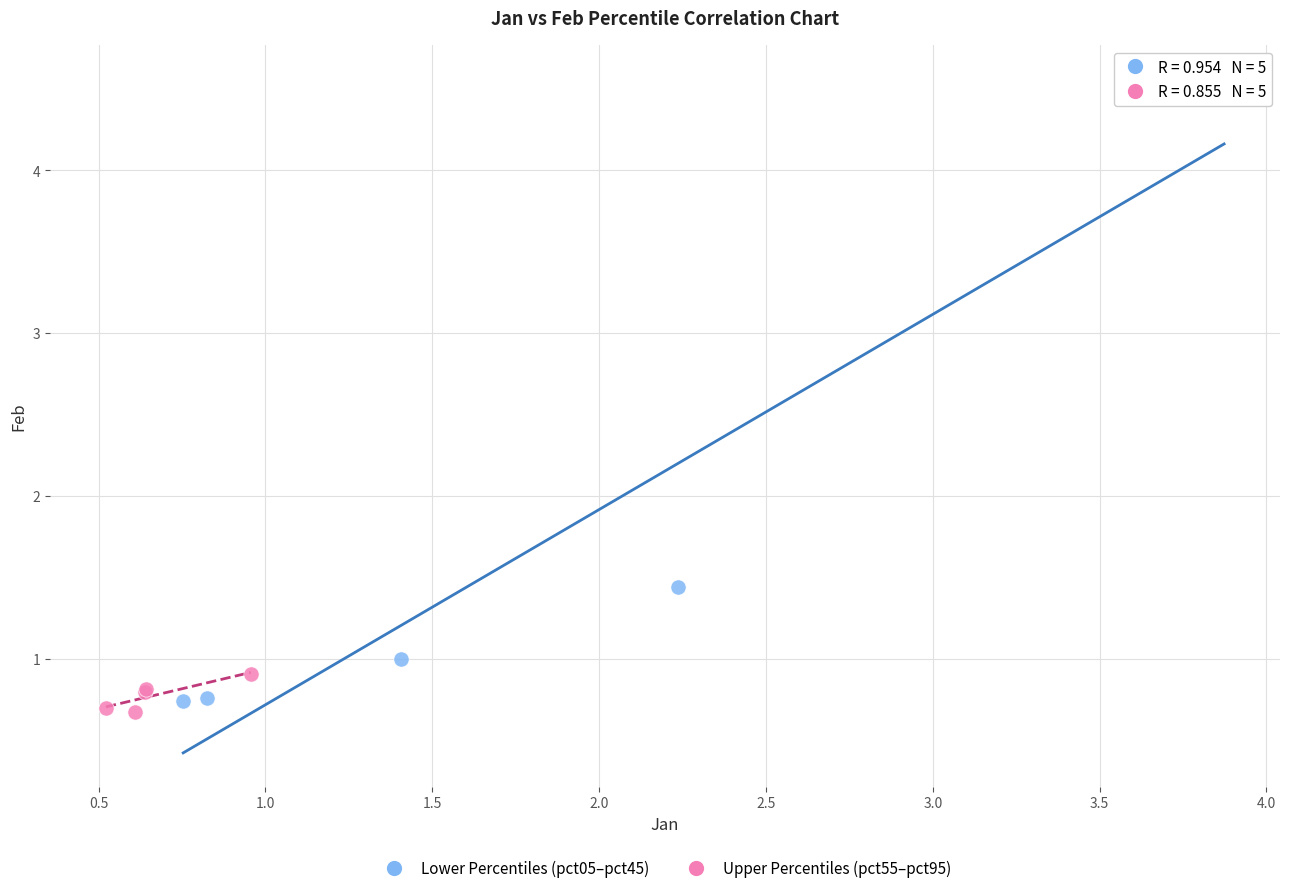

Which series reaches the minimum Y coordinate?

Upper Percentiles (pct55–pct95)